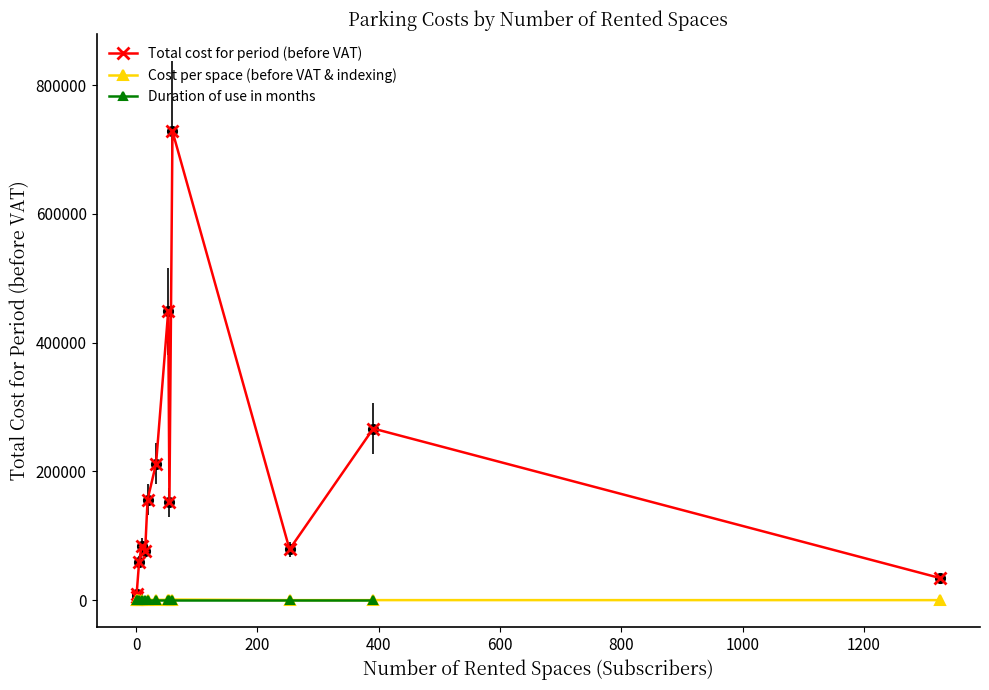

Rank the series at 253 from highest to lowest value.

total_cost, cost_per_space, duration_months